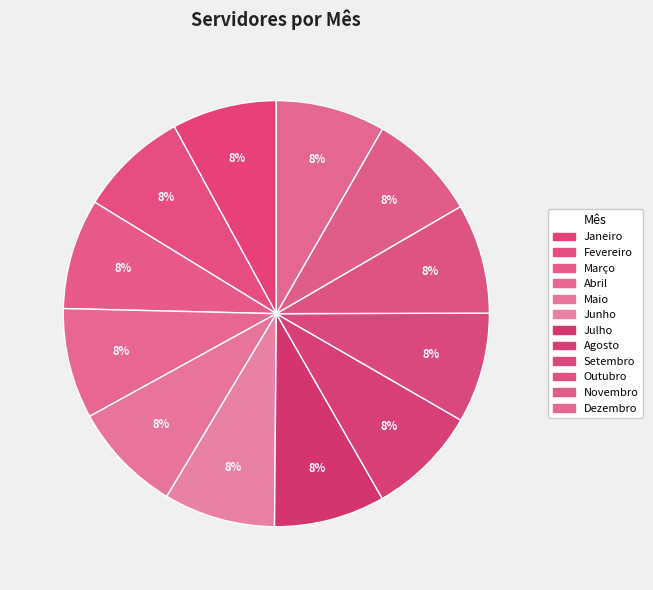

Which slice is the largest?

Junho